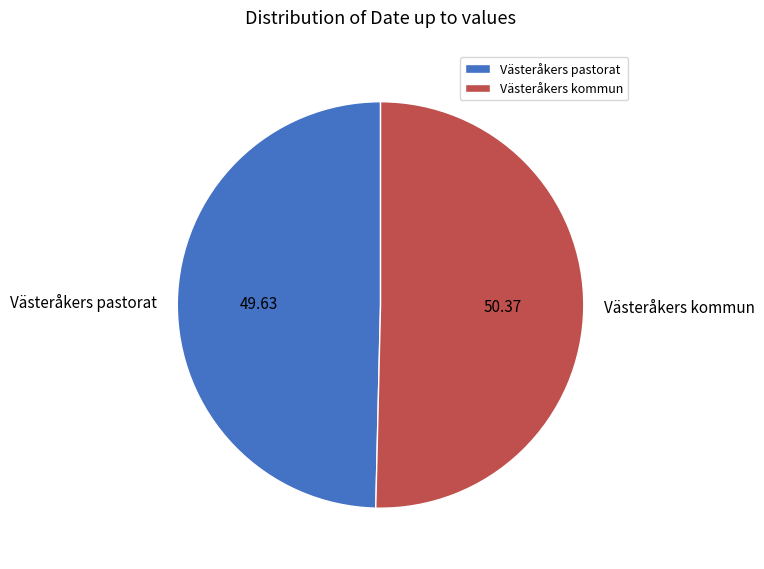

Combined, do Västeråkers kommun and Västeråkers pastorat account for over 50%?

Yes